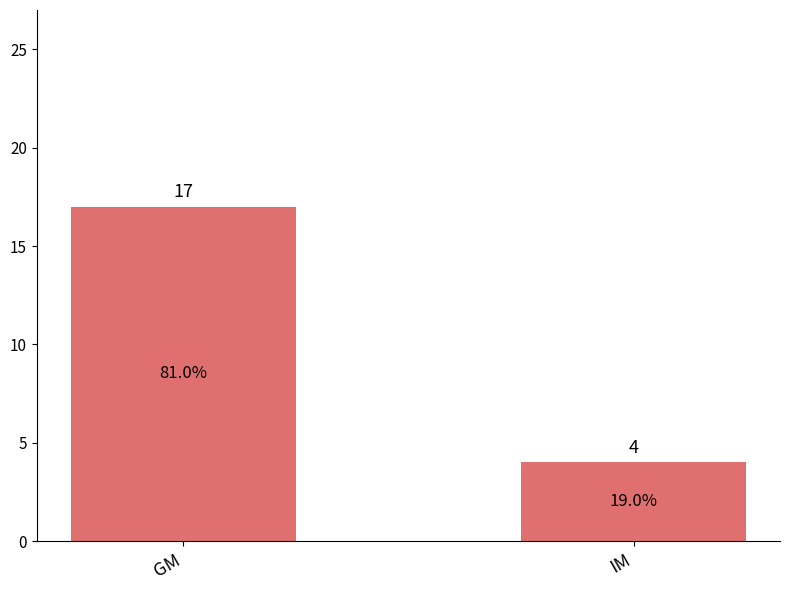

Rank the categories by value from highest to lowest.

GM, IM